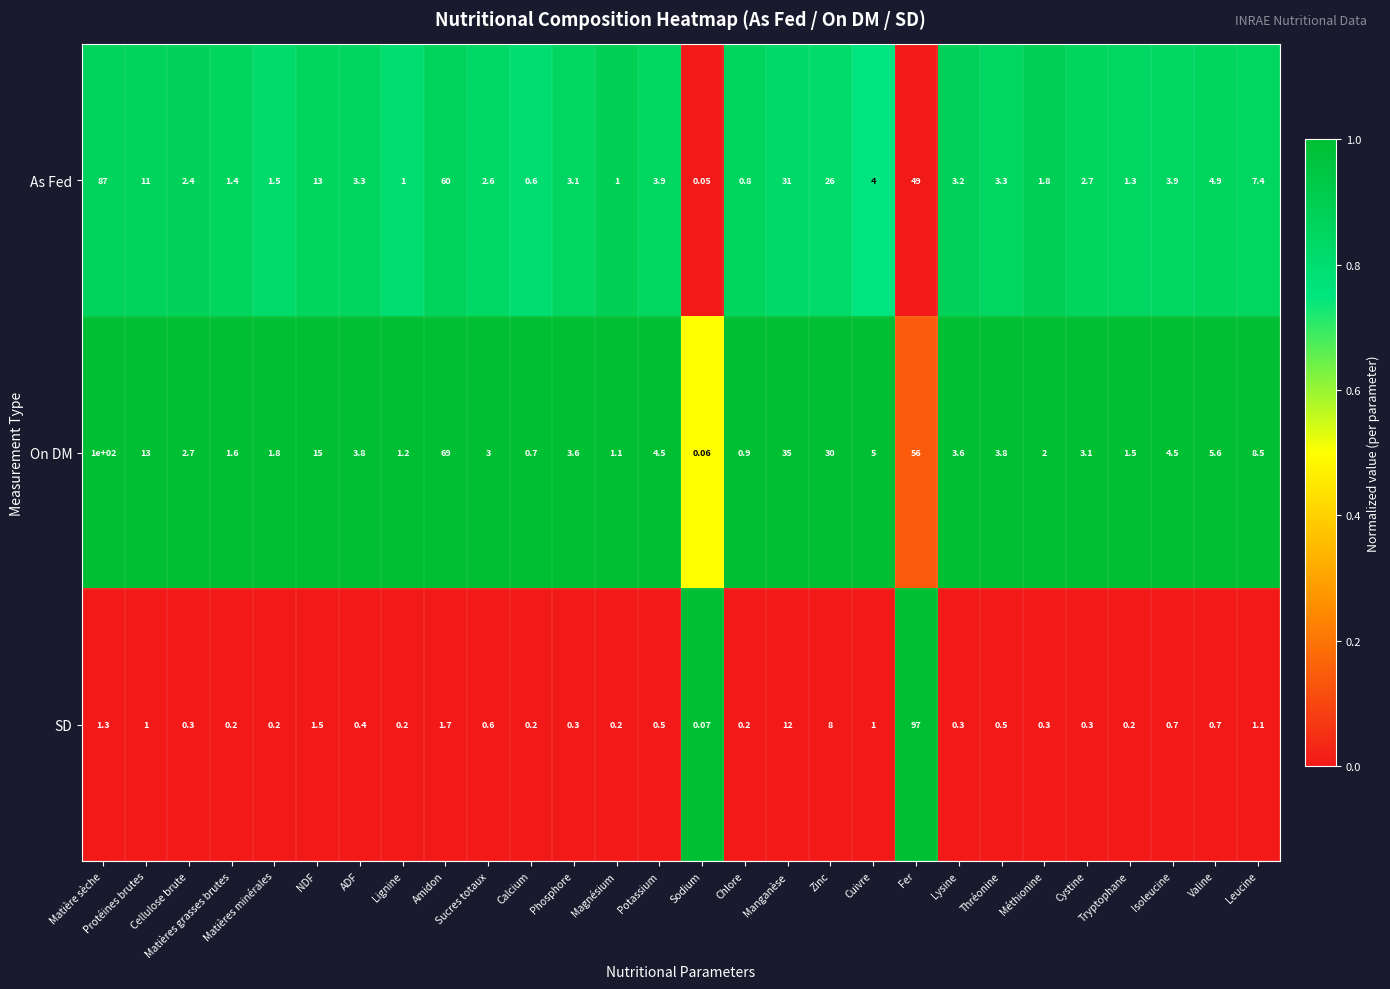

List the series in order of their peak value, lowest first.

As Fed, SD, On DM